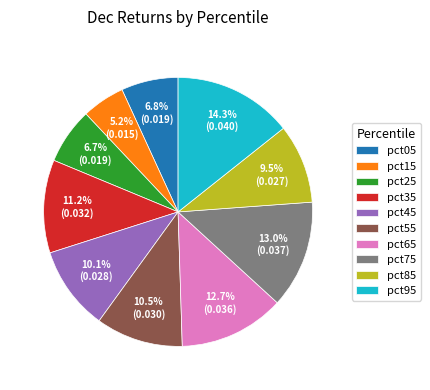

Does any single category account for the majority?

No